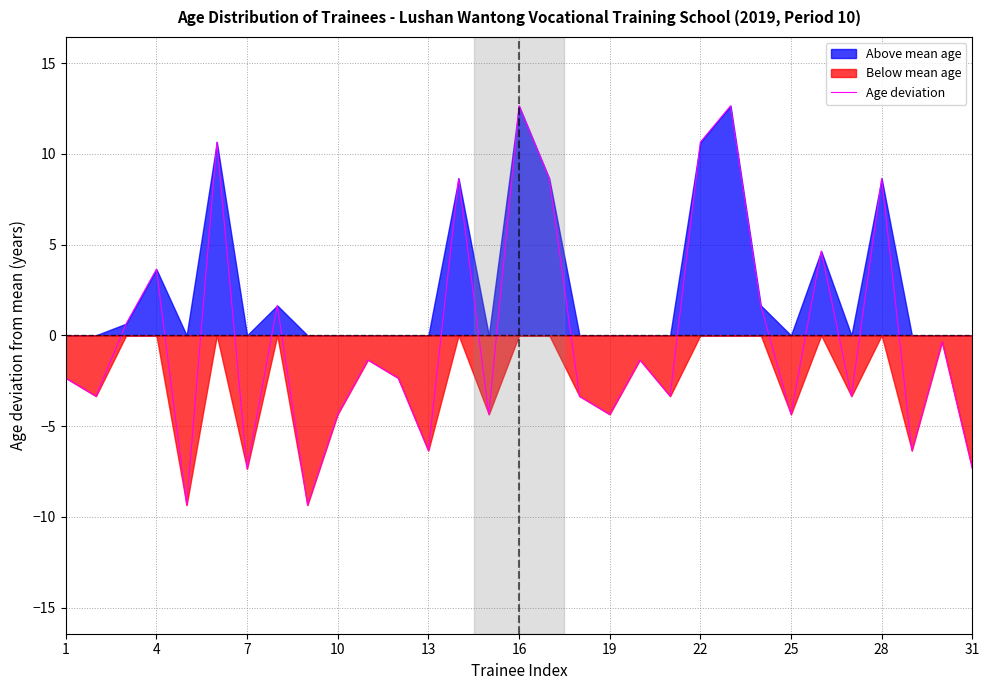

How many data points are less than -2?

16